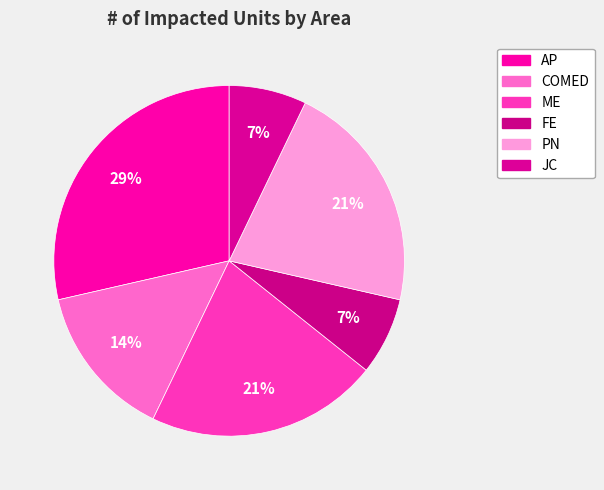

What percentage is the JC slice, to the nearest percent?

7%